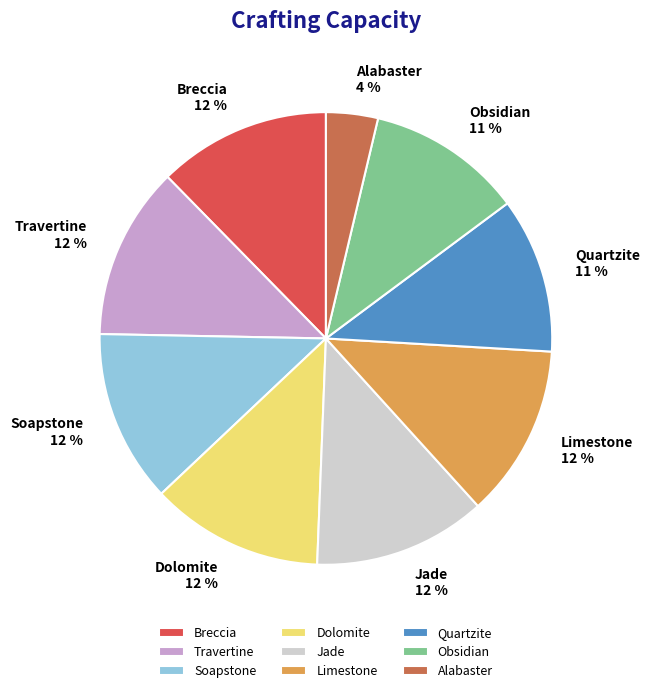

Which has a higher value, Alabaster or Travertine?

Travertine